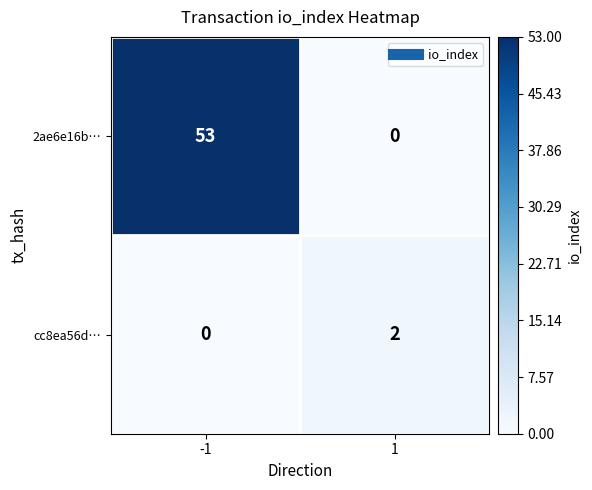

Is it true that cc8ea56d… equals 2 at 1?

True